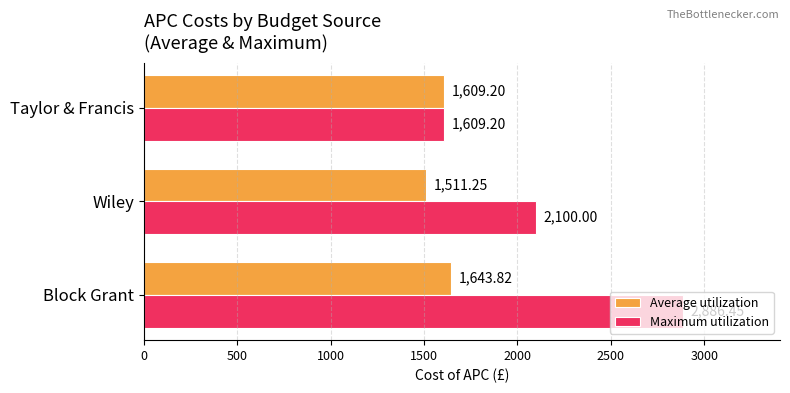

Which series has the largest range (max minus min)?

Maximum utilization